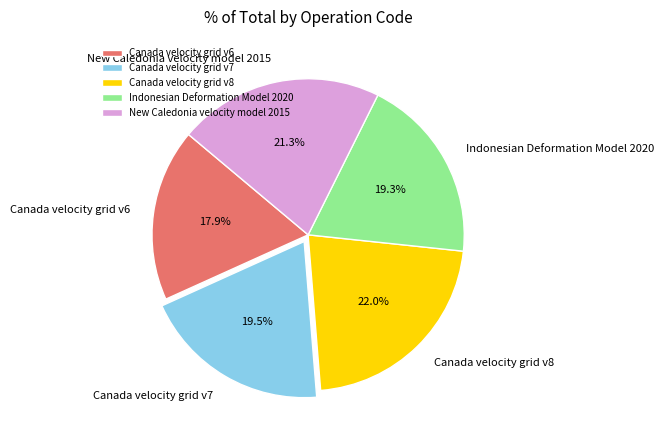

To the nearest percent, what is the average slice percentage?

20%